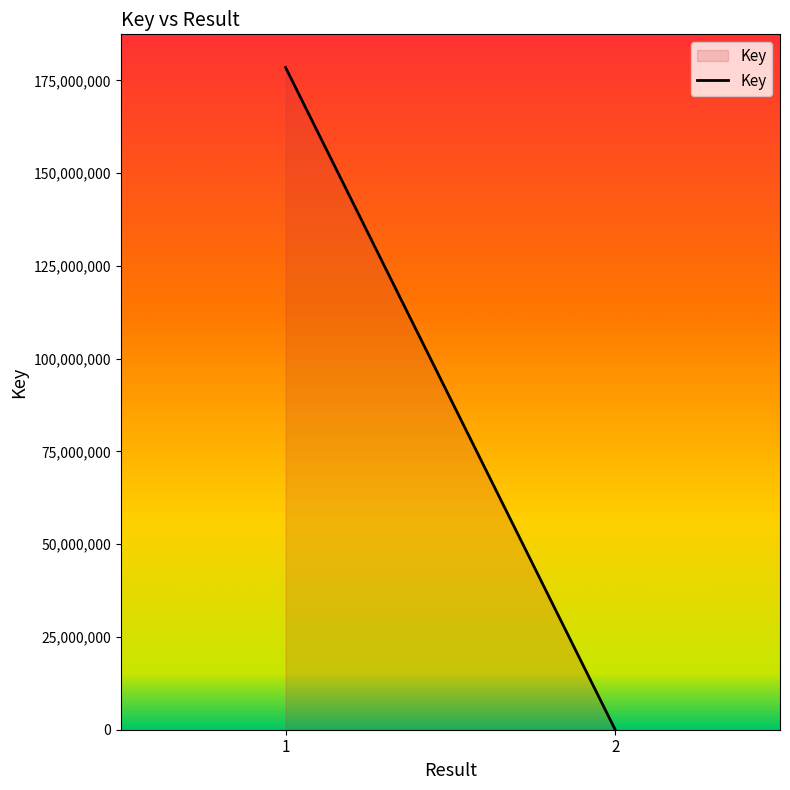

Reading right to left, list all the values displayed in this chart.

6569	178467751